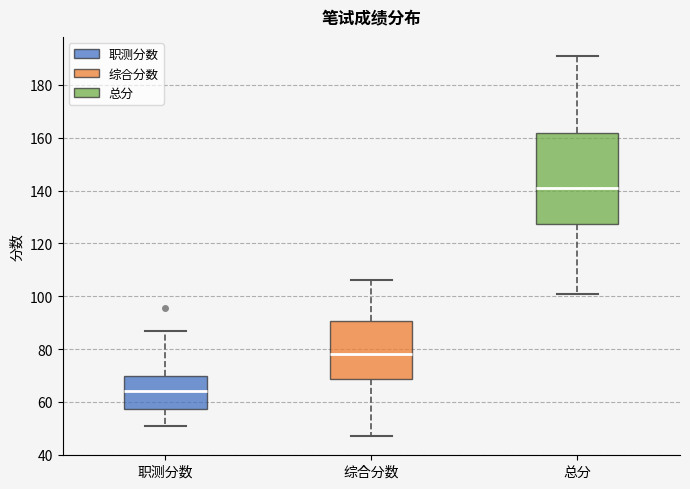

Where does the median line of the box for 职测分数 sit on the y-axis? The values are not printed on the chart, so give them approximately, as read against the axis.

64